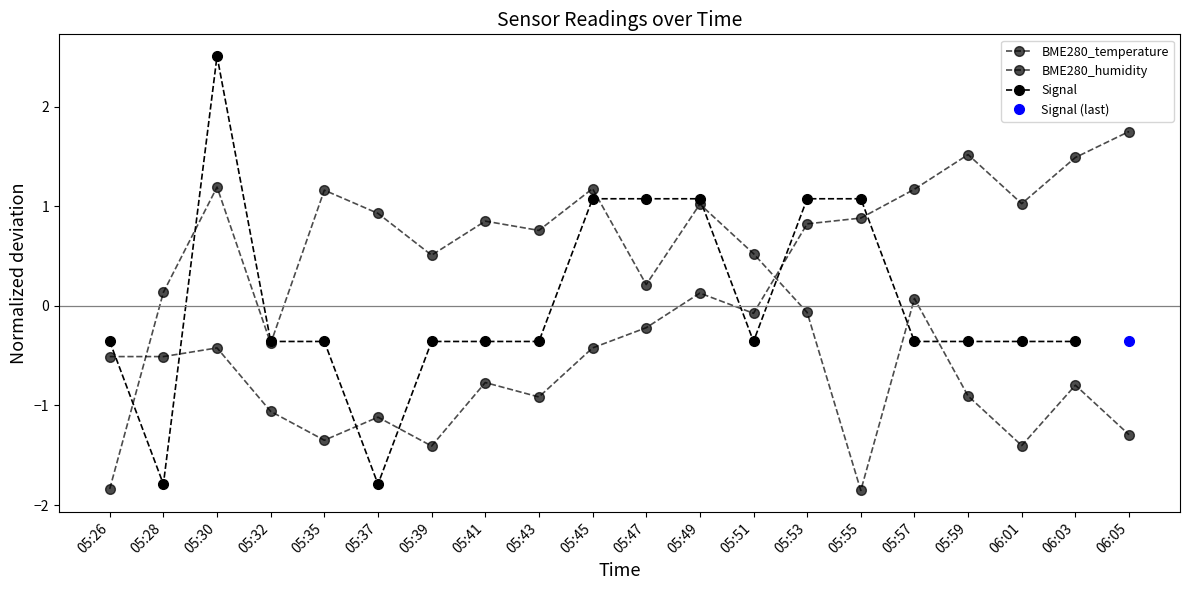

At which category does the chart reach its minimum across all series?

05:55